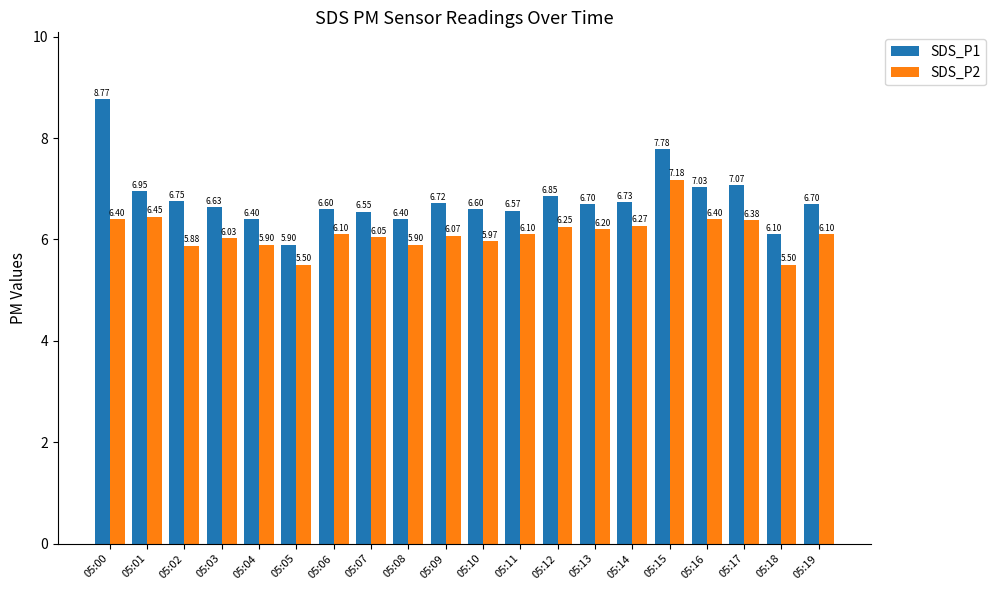

Which series has the largest total across all categories?

SDS_P1